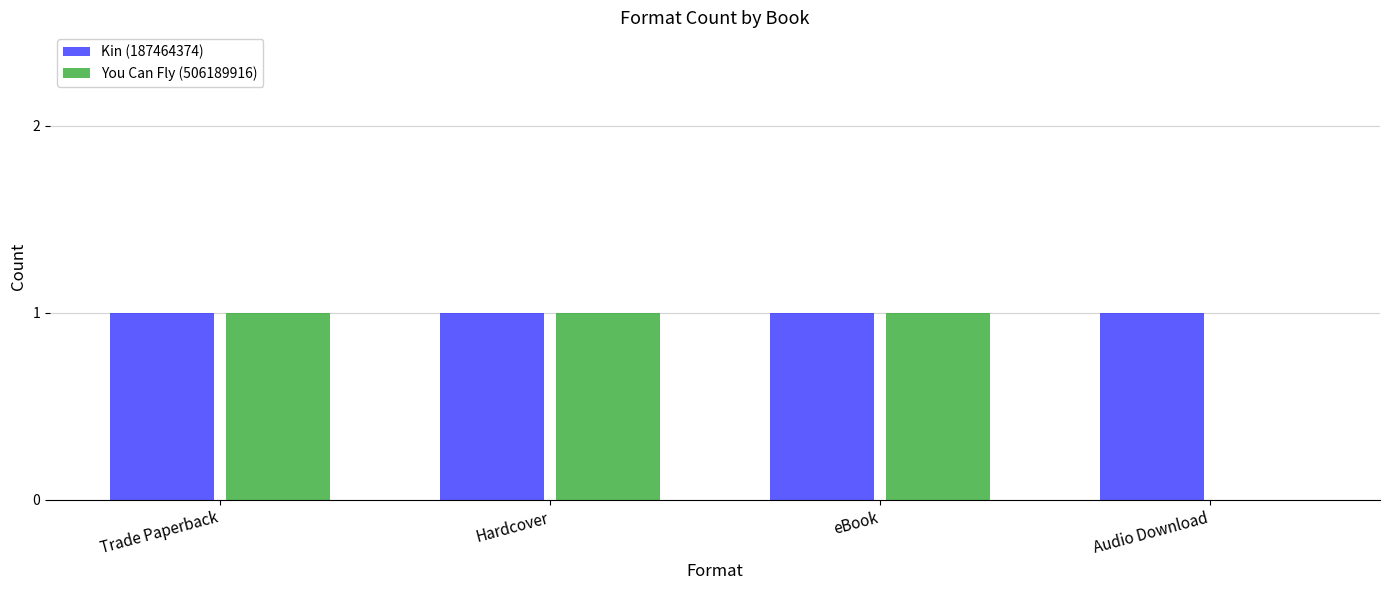

Which series has the largest total across all categories?

Kin (187464374)